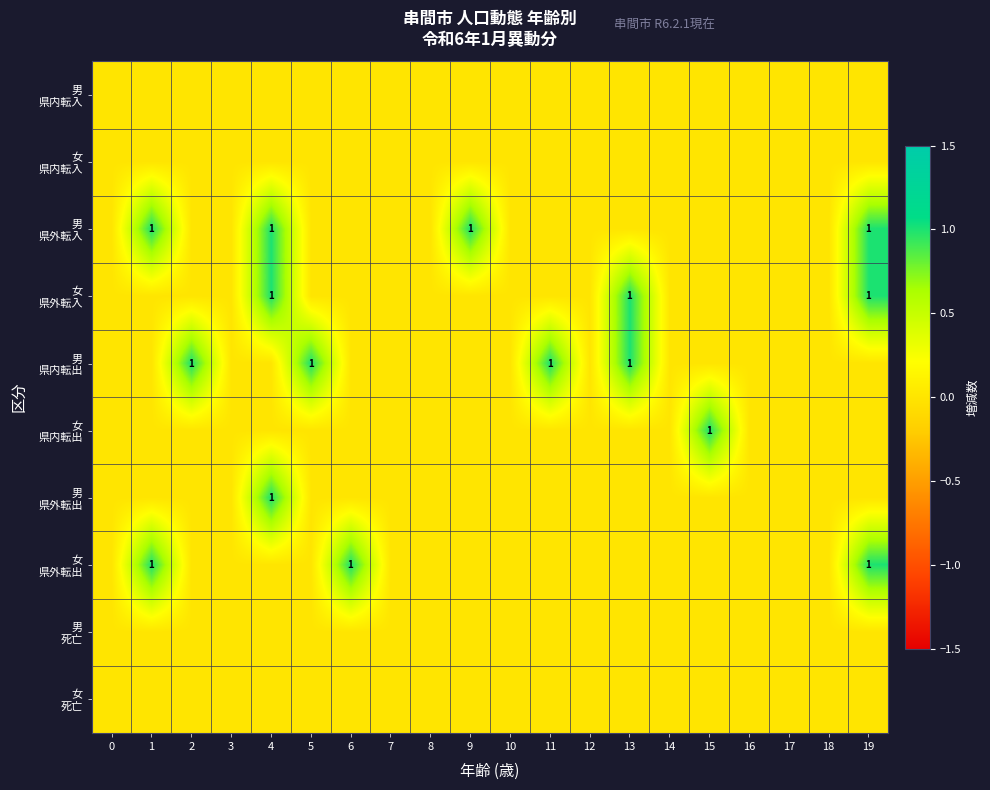

True or false: 女 県内転出 has a value of 0 at 8.

True